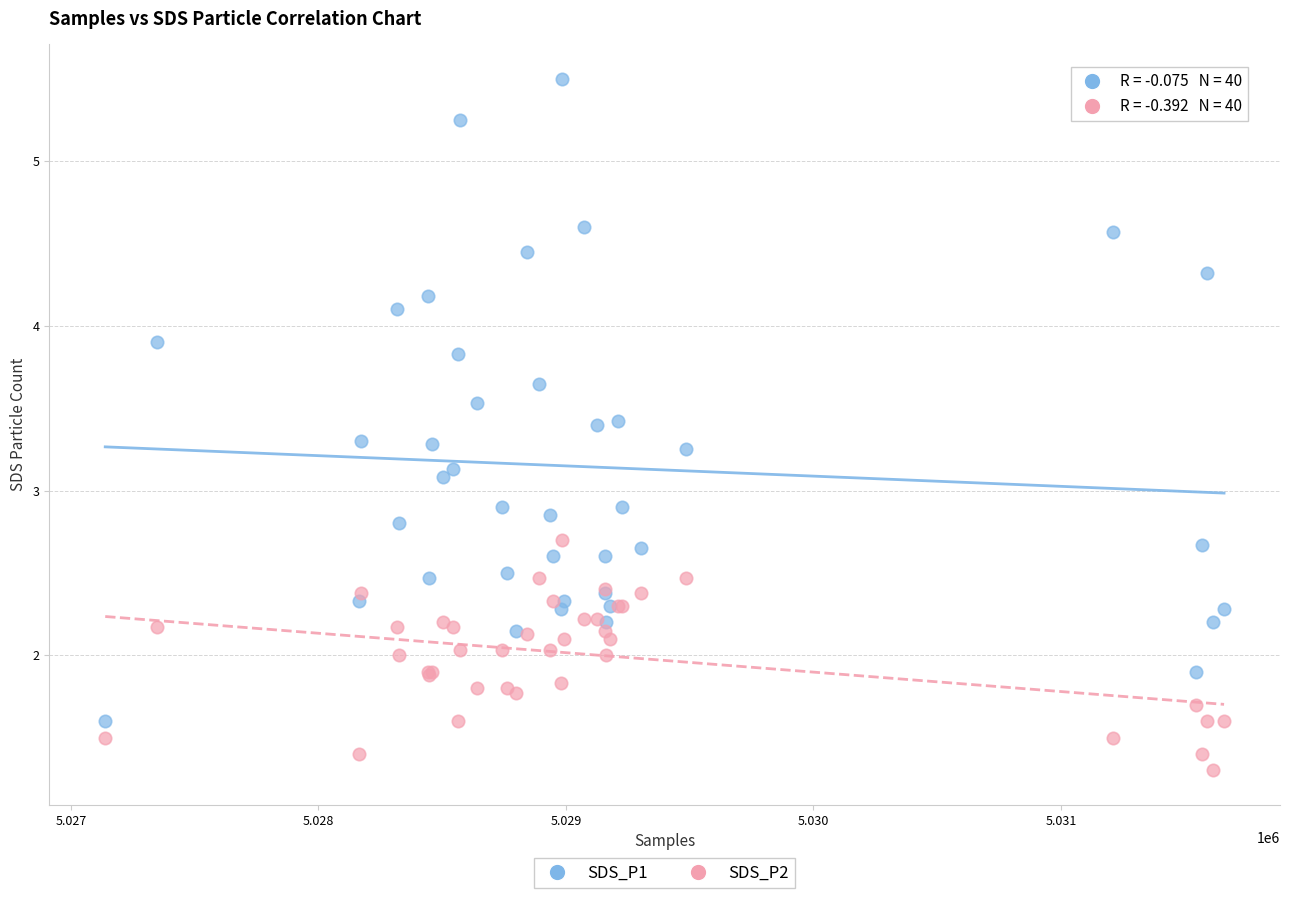

Which series has the largest Y range (max minus min)?

SDS_P1